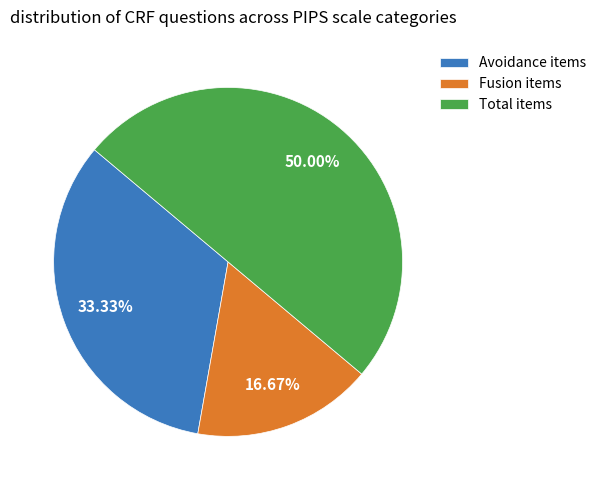

What is the largest slice in the pie chart?

Total items